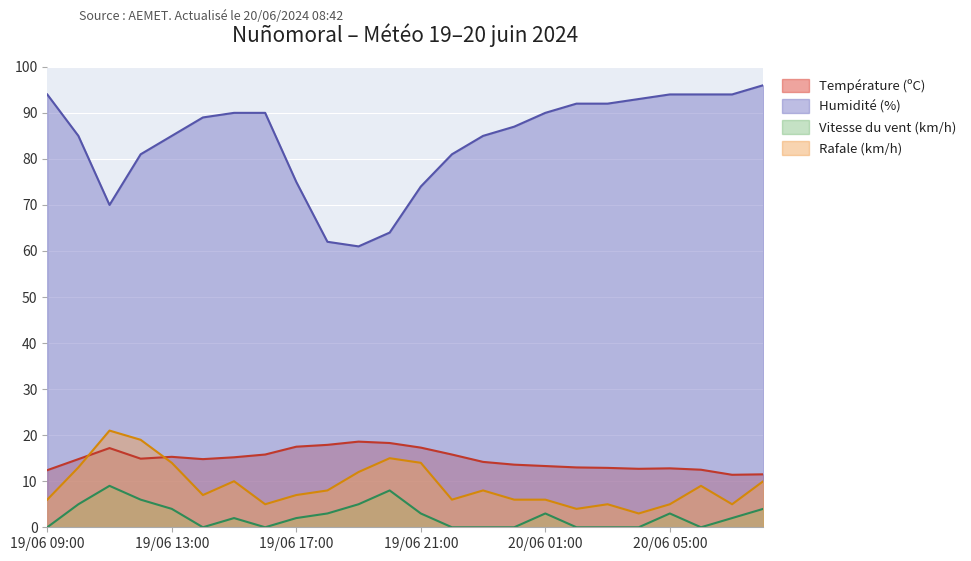

Reading left to right, transcribe all the data shown in this chart.

Température (ºC): 12.4	14.8	17.2	14.9	15.3	14.8	15.2	15.8	17.5	17.9	18.6	18.3	17.3	15.8	14.2	13.6	13.3	13.0	12.9	12.7	12.8	12.5	11.4	11.5
Humidité (%): 94.0	85.0	70.0	81.0	85.0	89.0	90.0	90.0	75.0	62.0	61.0	64.0	74.0	81.0	85.0	87.0	90.0	92.0	92.0	93.0	94.0	94.0	94.0	96.0
Vitesse du vent (km/h): 0.0	5.0	9.0	6.0	4.0	0.0	2.0	0.0	2.0	3.0	5.0	8.0	3.0	0.0	0.0	0.0	3.0	0.0	0.0	0.0	3.0	0.0	2.0	4.0
Rafale (km/h): 6.0	13.0	21.0	19.0	14.0	7.0	10.0	5.0	7.0	8.0	12.0	15.0	14.0	6.0	8.0	6.0	6.0	4.0	5.0	3.0	5.0	9.0	5.0	10.0